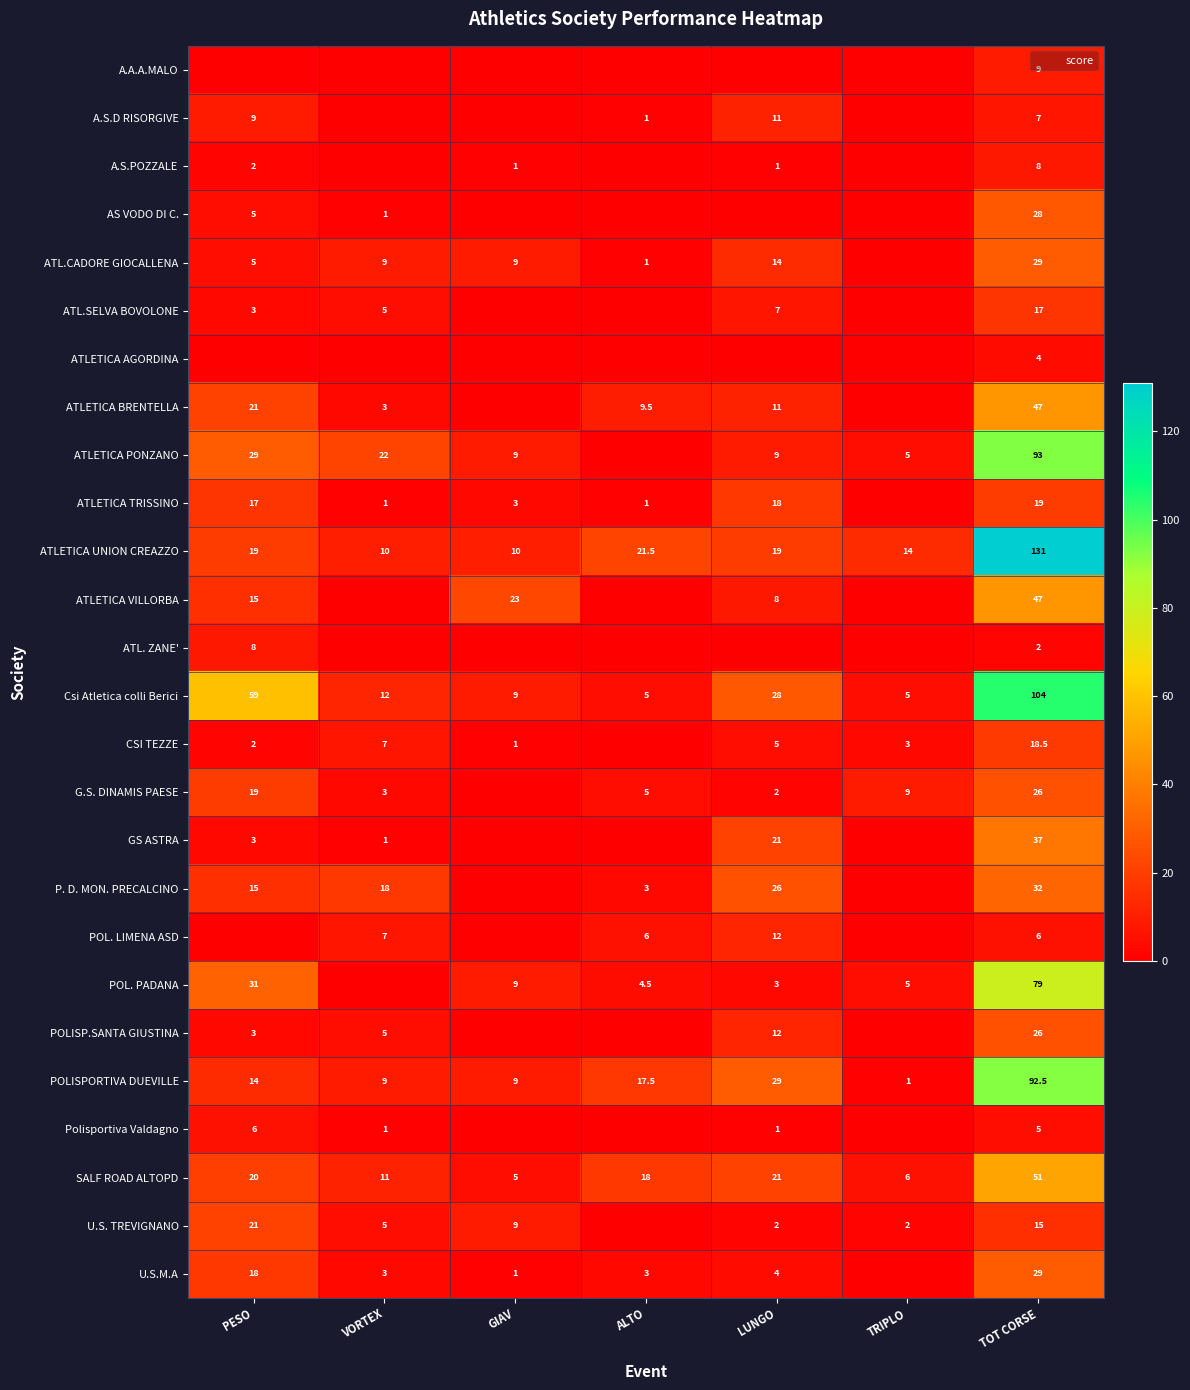

What is the spread (max minus min) of values at LUNGO?

29.0